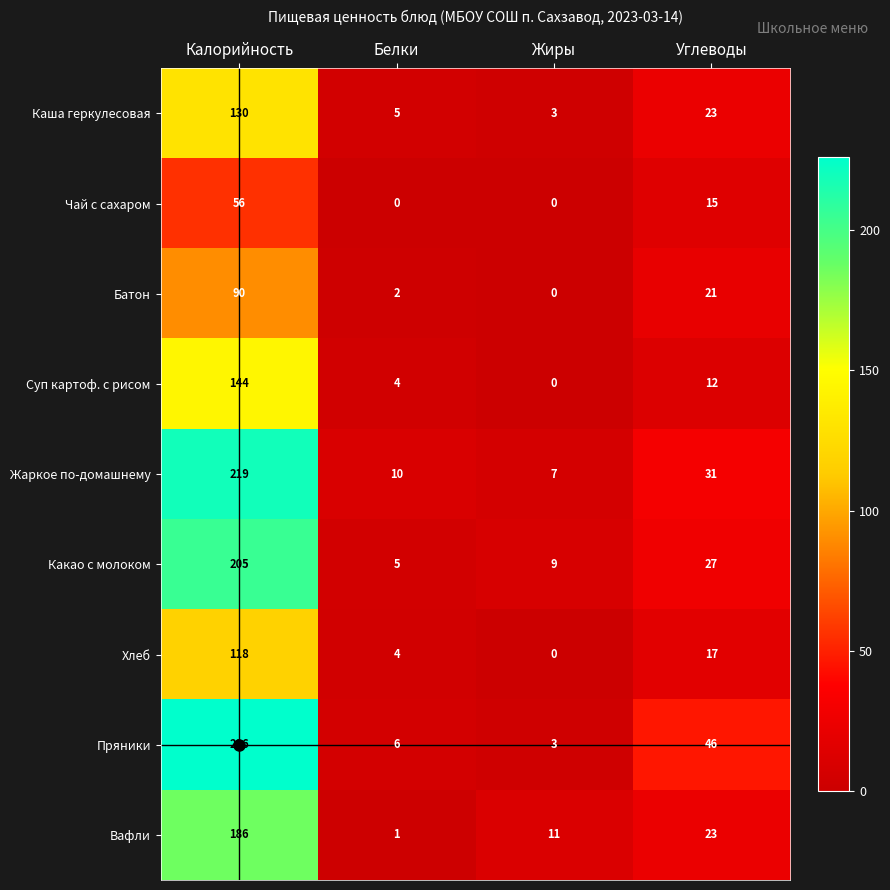

Between Калорийность and Жиры, which series saw the biggest shift?

Пряники